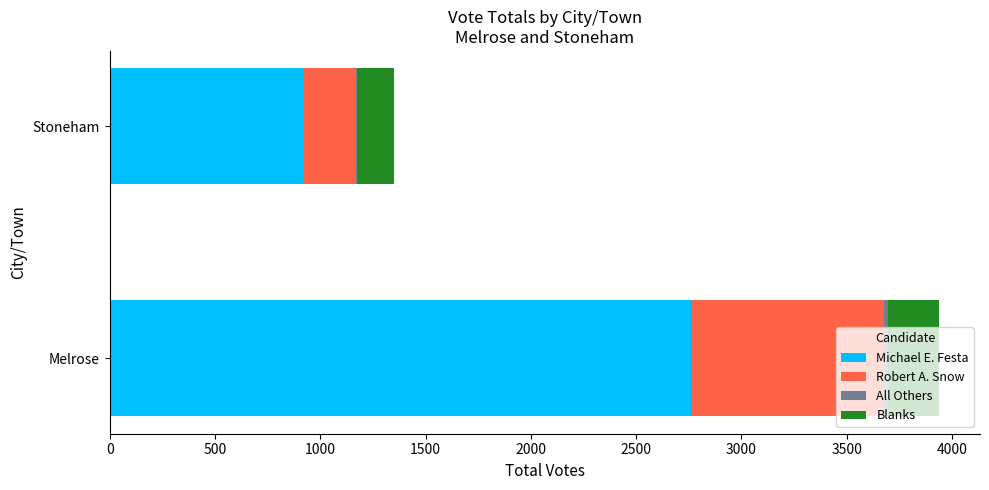

What is the highest value of the Michael E. Festa series?

2764